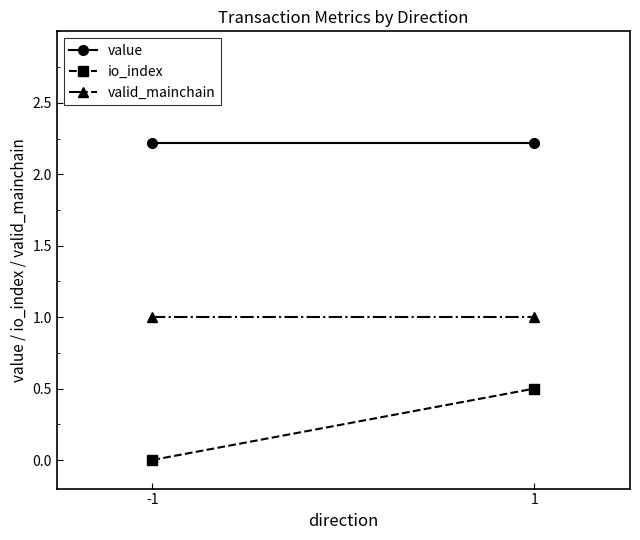

Reading left to right, extract all data points from this chart.

value: 2.2	2.2
io_index: 0.0	0.5
valid_mainchain: 1.0	1.0